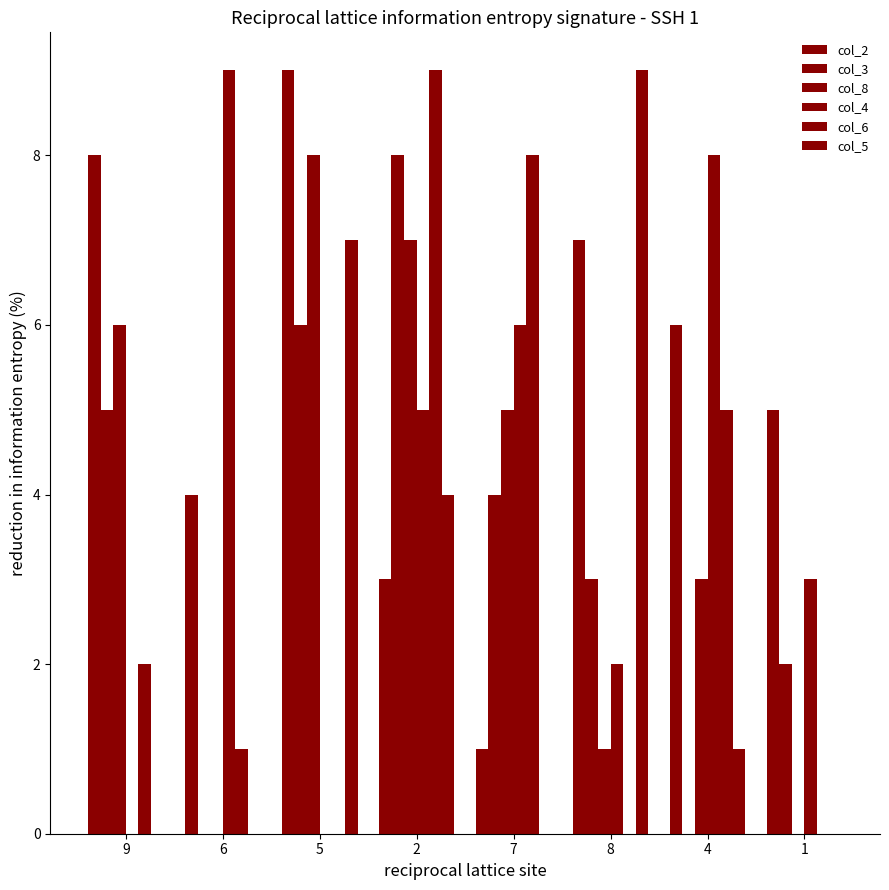

Reading left to right, extract all data points from this chart.

col_2: 8	4	9	3	1	7	6	5
col_3: 5	0	6	8	4	3	0	2
col_8: 6	0	8	7	5	1	3	0
col_4: 0	9	0	5	6	2	8	3
col_6: 2	1	0	9	8	0	5	0
col_5: 0	0	7	4	0	9	1	0